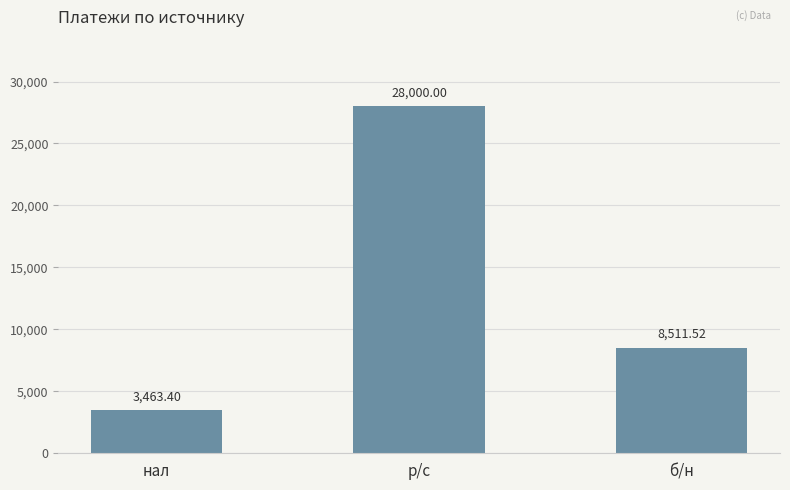

What is the label of the 2nd bar from the right?

р/c